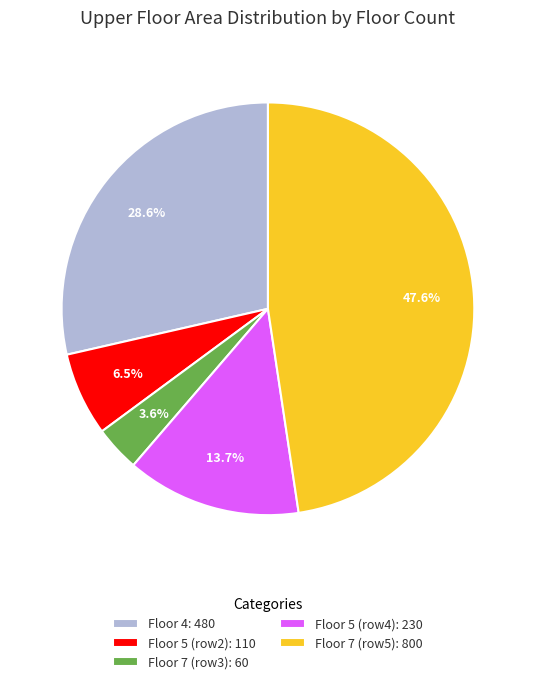

Rank the categories by value from highest to lowest.

Floor 7 (row5): 800, Floor 4: 480, Floor 5 (row4): 230, Floor 5 (row2): 110, Floor 7 (row3): 60